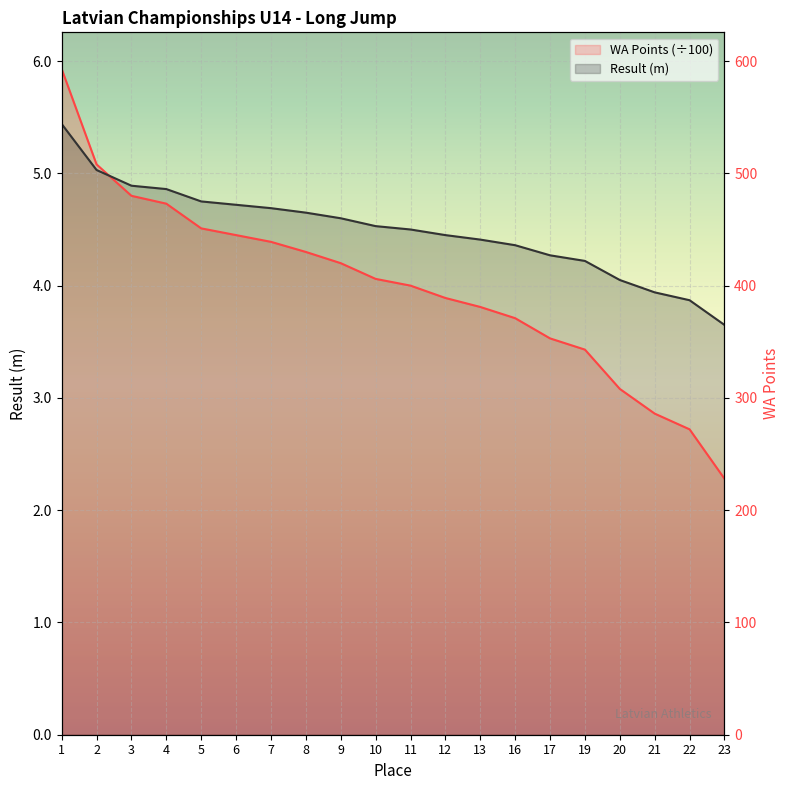

Rank the series at 10 from highest to lowest value.

Result (m), WA Points